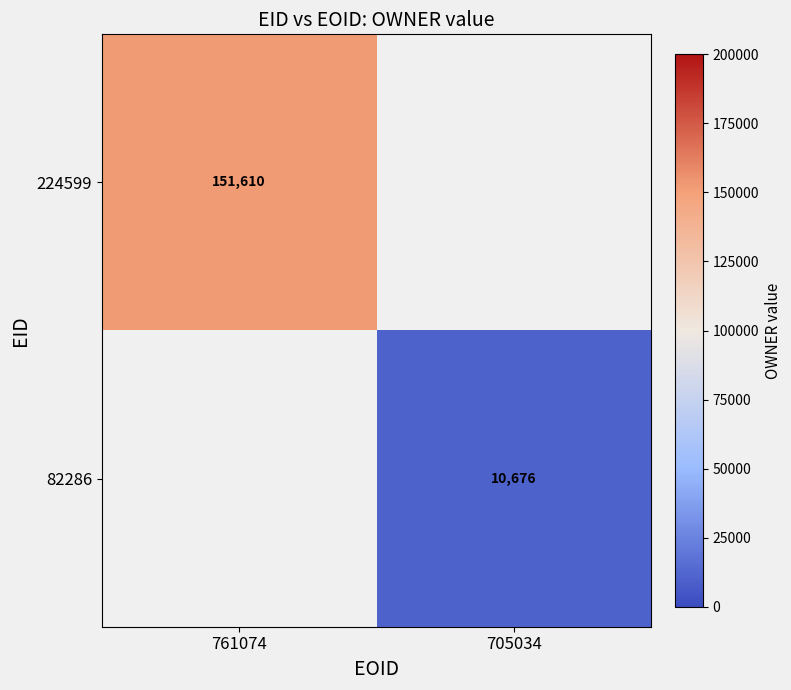

How many data points does each series have?

2